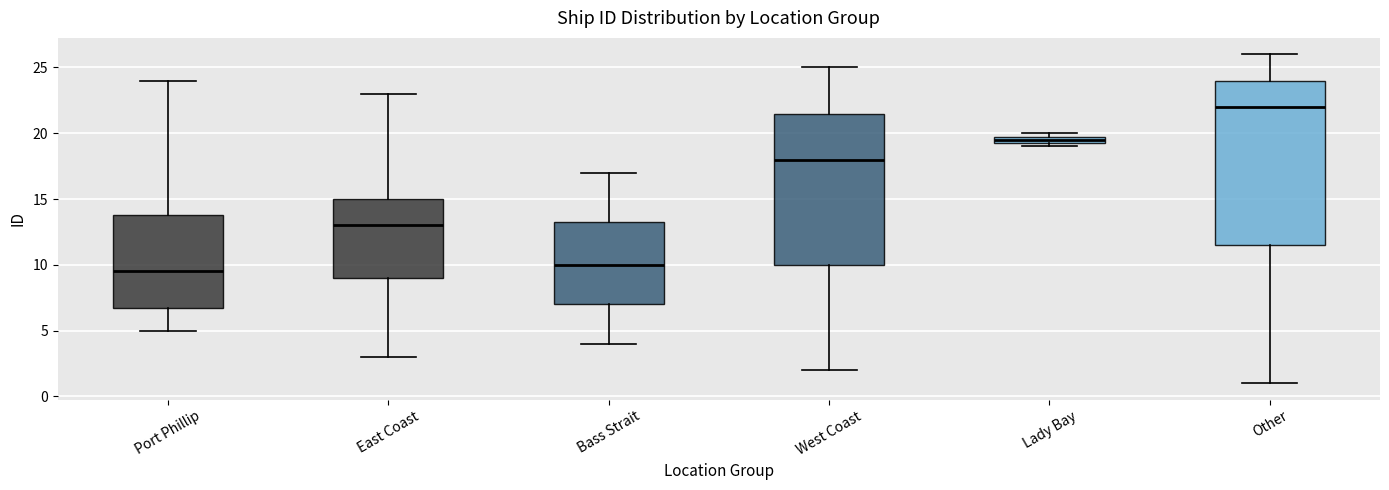

Which box's median line is the lowest?

Port Phillip